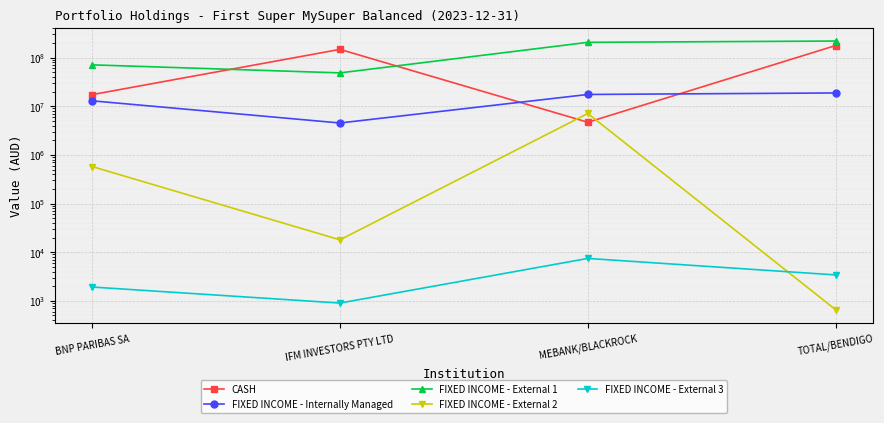

True or false: FIXED INCOME - Internally Managed and FIXED INCOME - External 3 cross at least once.

False